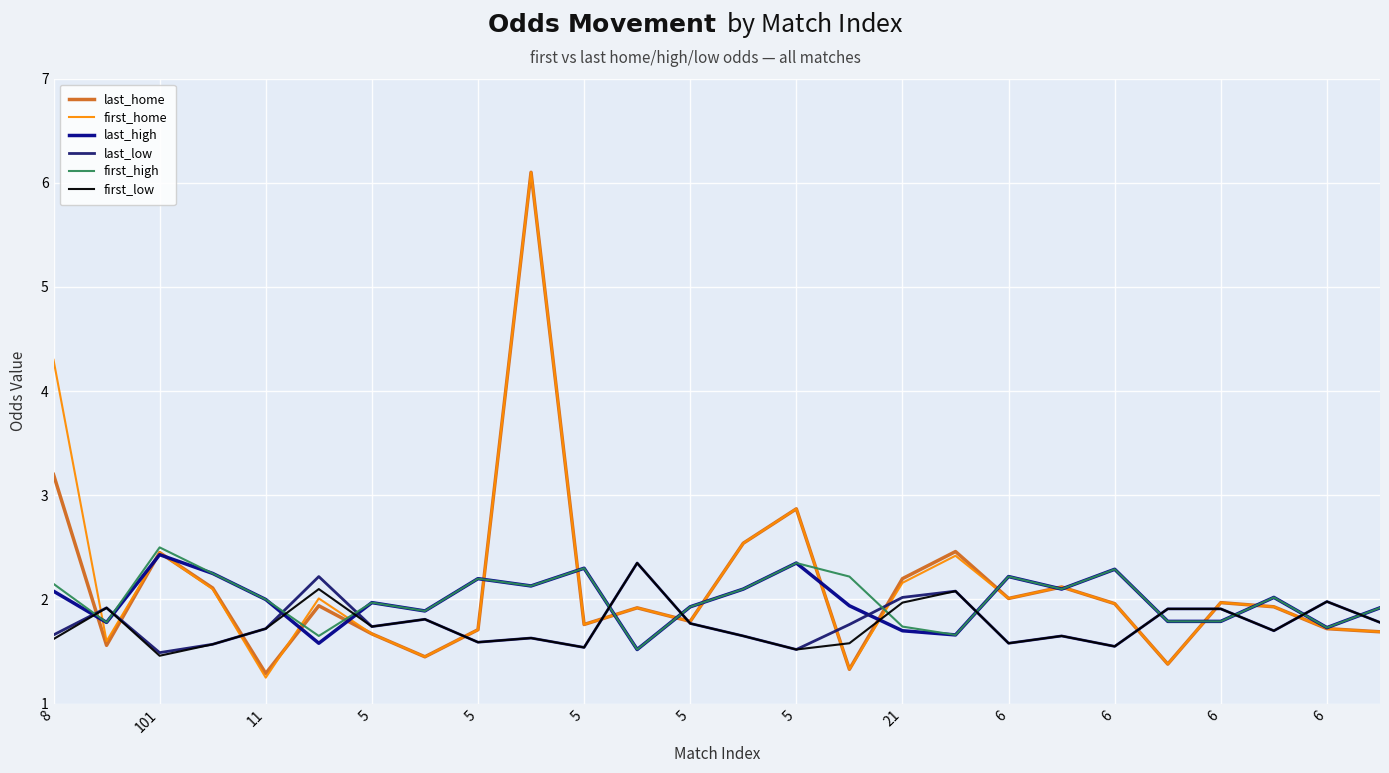

True or false: first_high and last_low cross at least once.

True